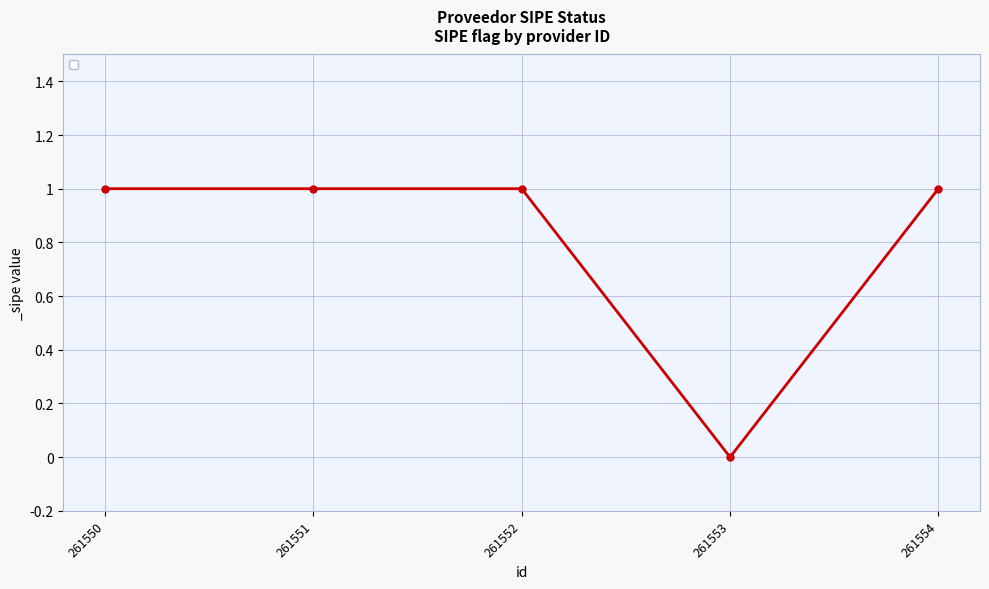

What is the change in value from 261553 to 261554?

+1